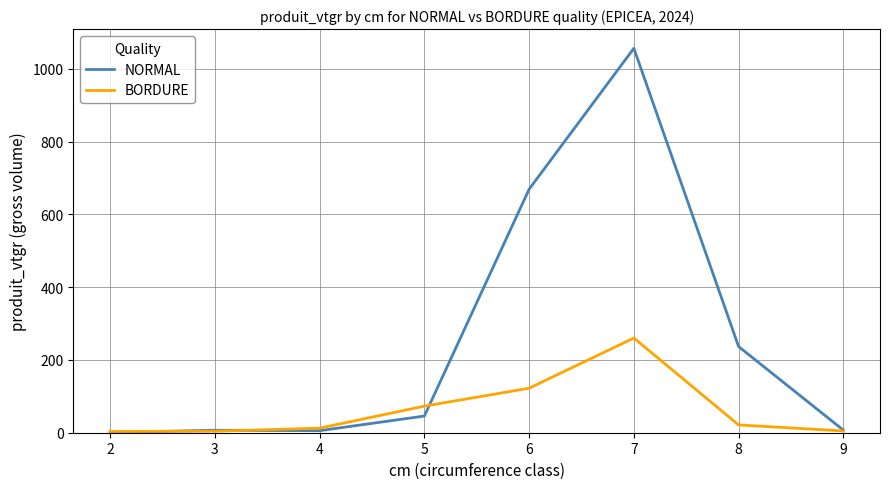

What is the sum of the NORMAL values at 3 and 7?

1063.2